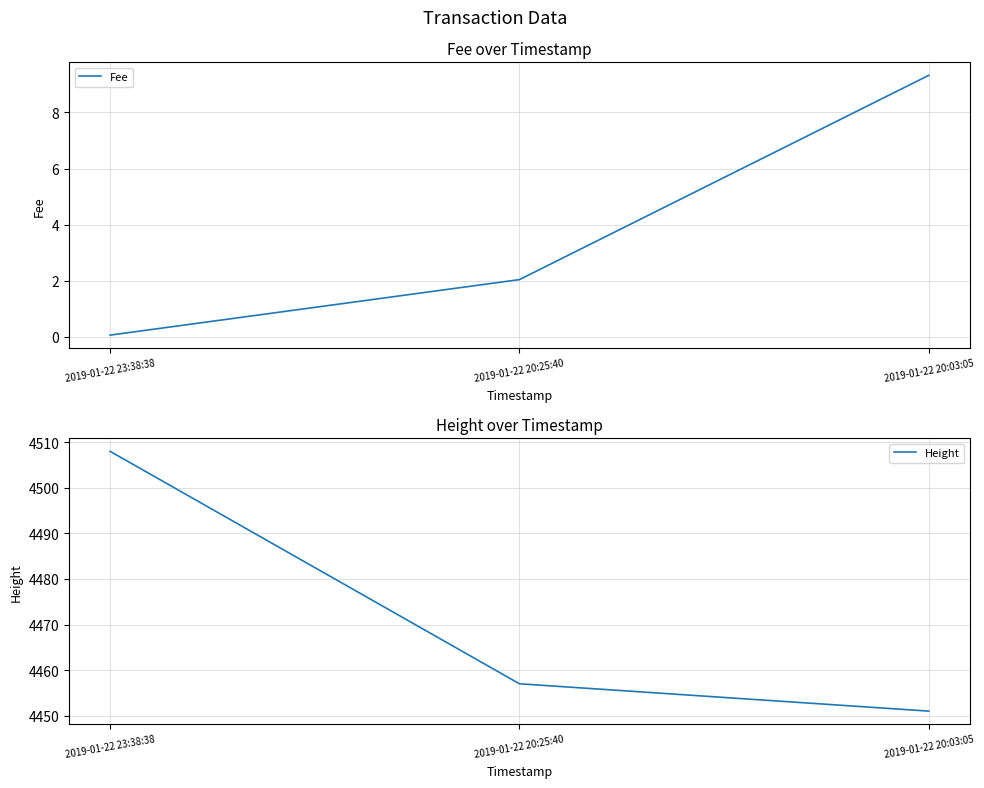

How many data points does each series have?

3